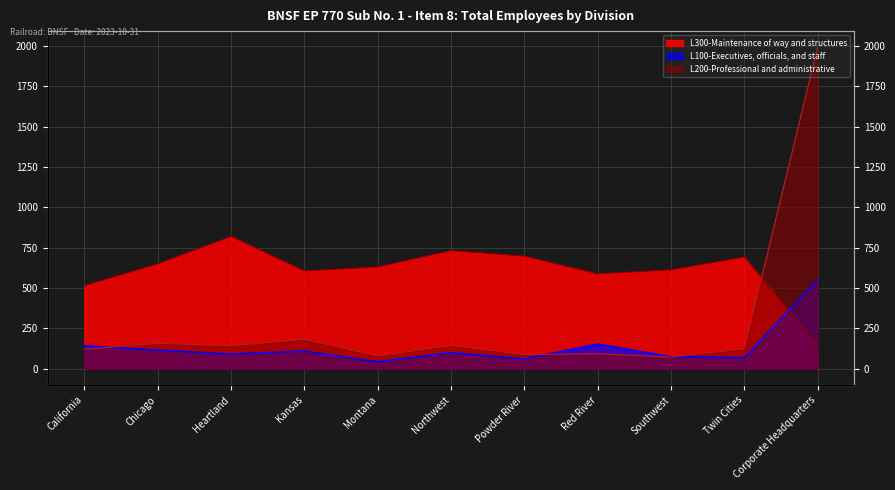

Is it true that L300-Maintenance of way and structures equals 394 at Montana?

False